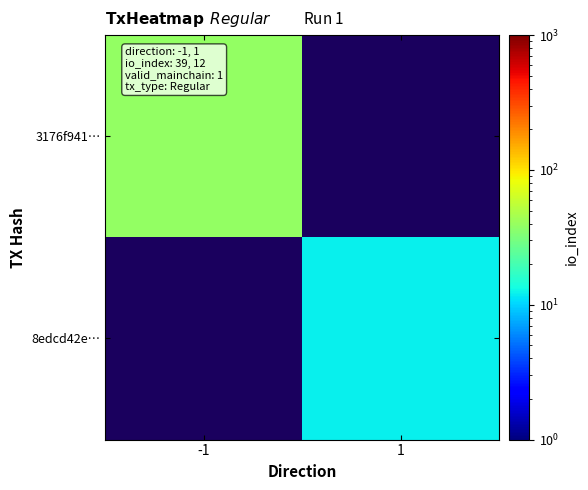

Which series has the widest spread of values?

3176f941…